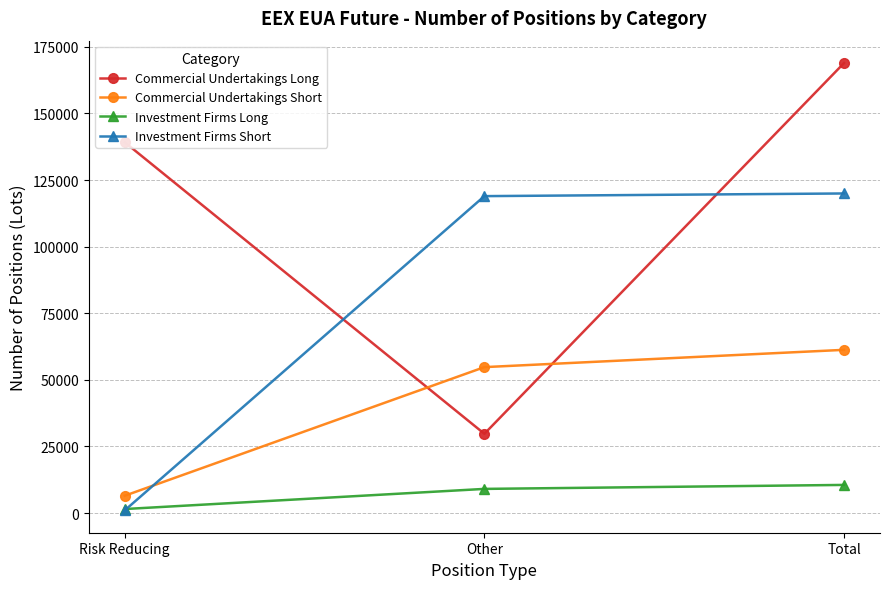

Which series has the largest total across all categories?

Commercial Undertakings Long